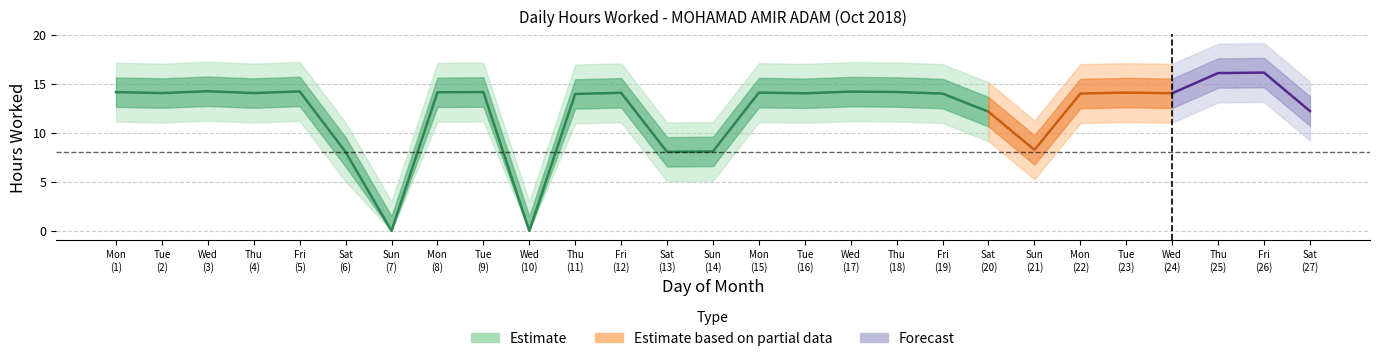

How many categories are shown in the chart?

27